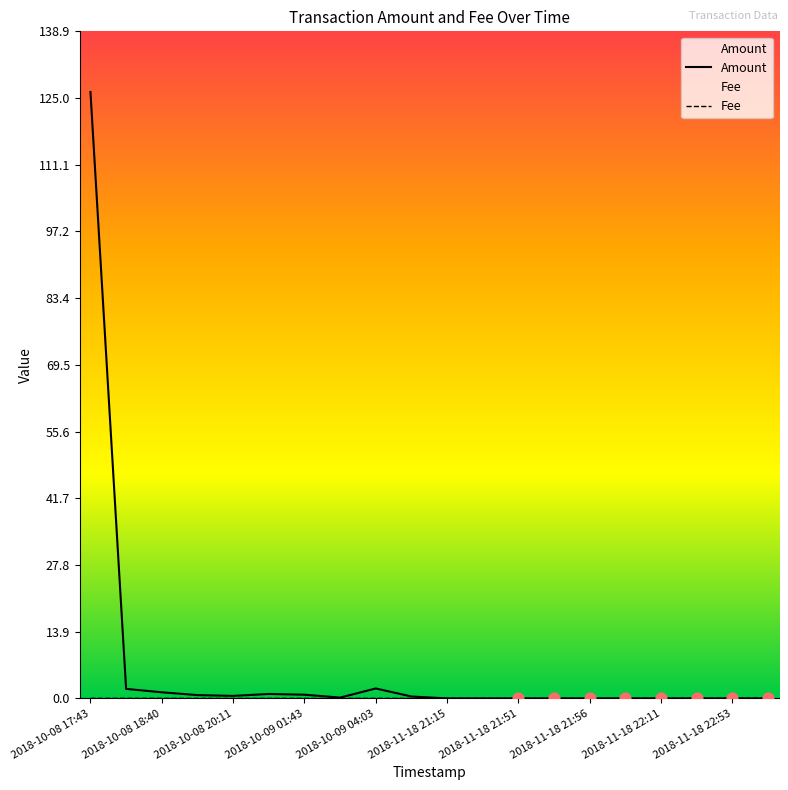

What is the total value across all series at 2018-10-09 04:03?

2.1